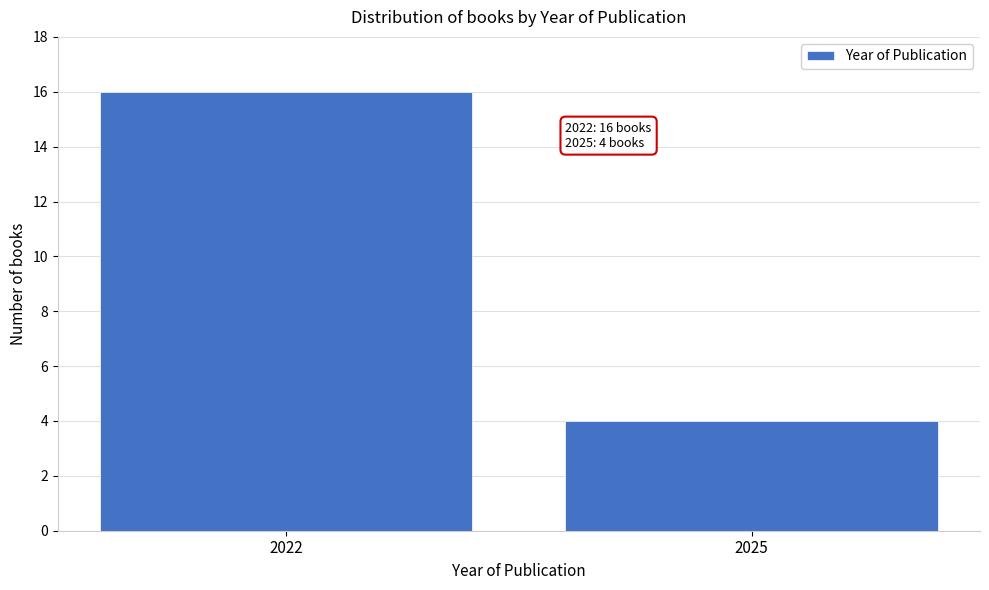

Reading left to right, extract all data points from this chart.

2022=16	2025=4